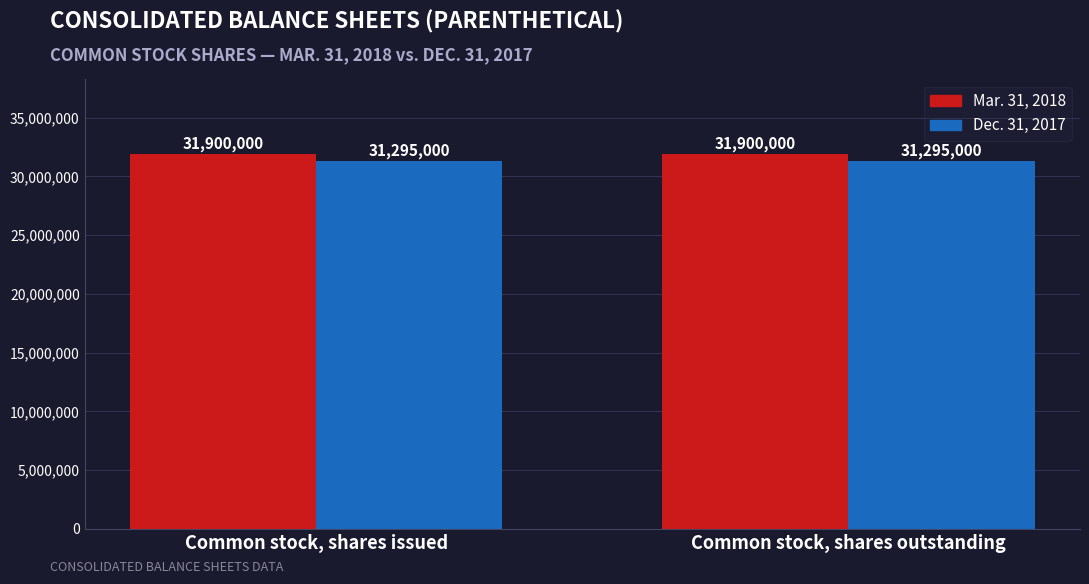

Count the number of data series in this chart.

2